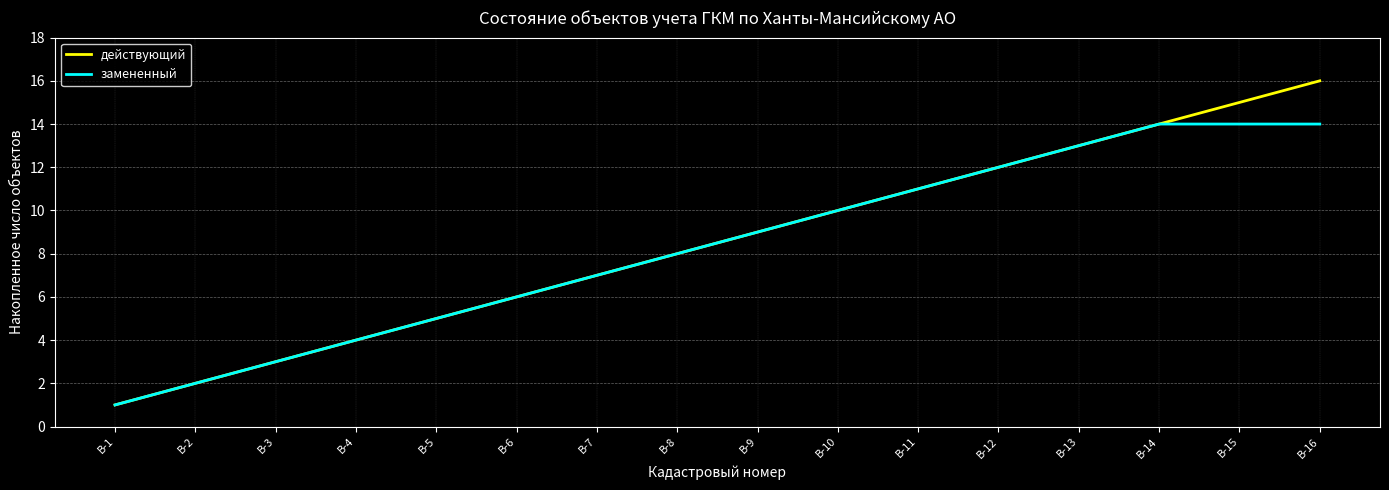

How many series are shown in this chart?

2